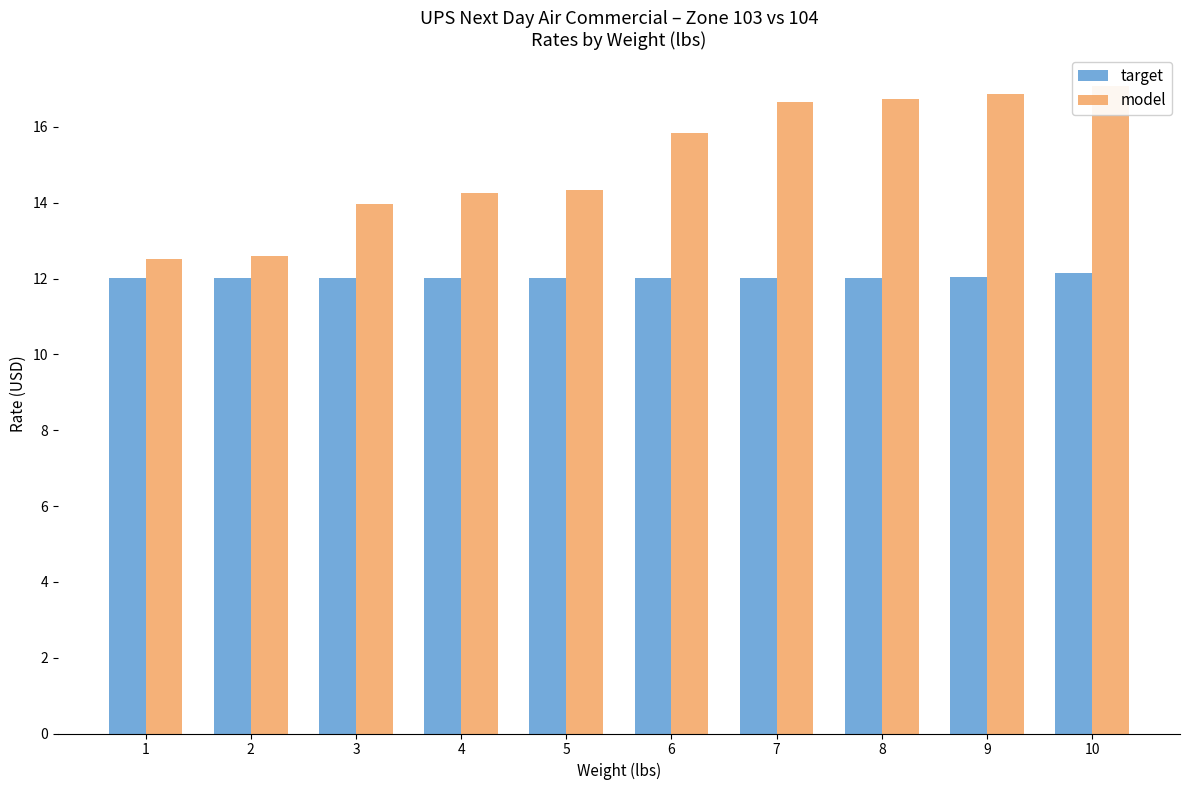

What value does the target series have at 9?

12.0